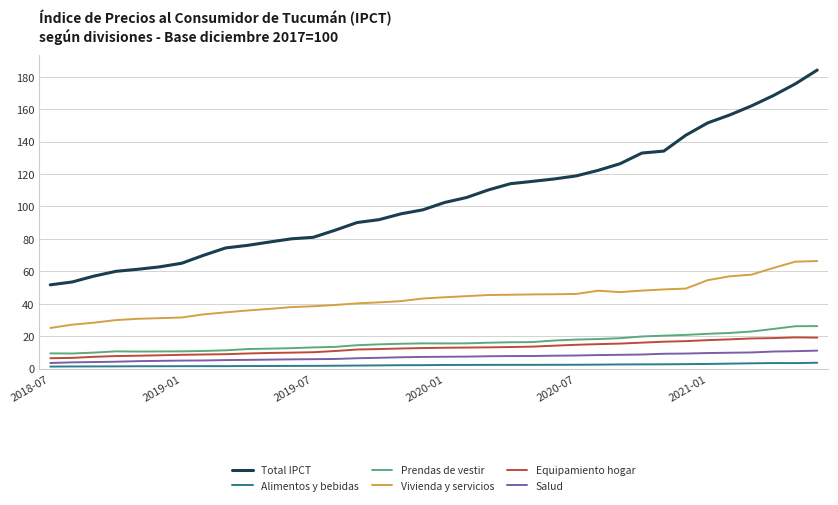

What is the maximum value for Total IPCT?

184.1